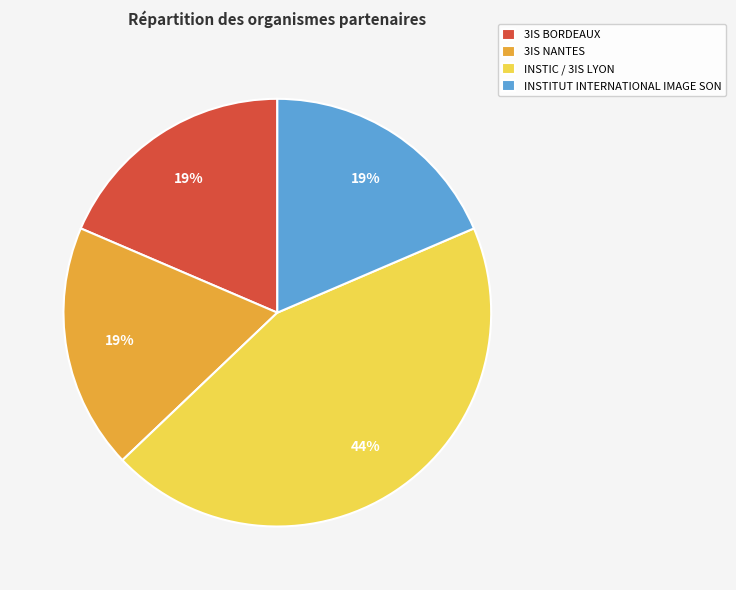

Do INSTITUT INTERNATIONAL IMAGE SON and 3IS BORDEAUX together represent more than half of the pie?

No